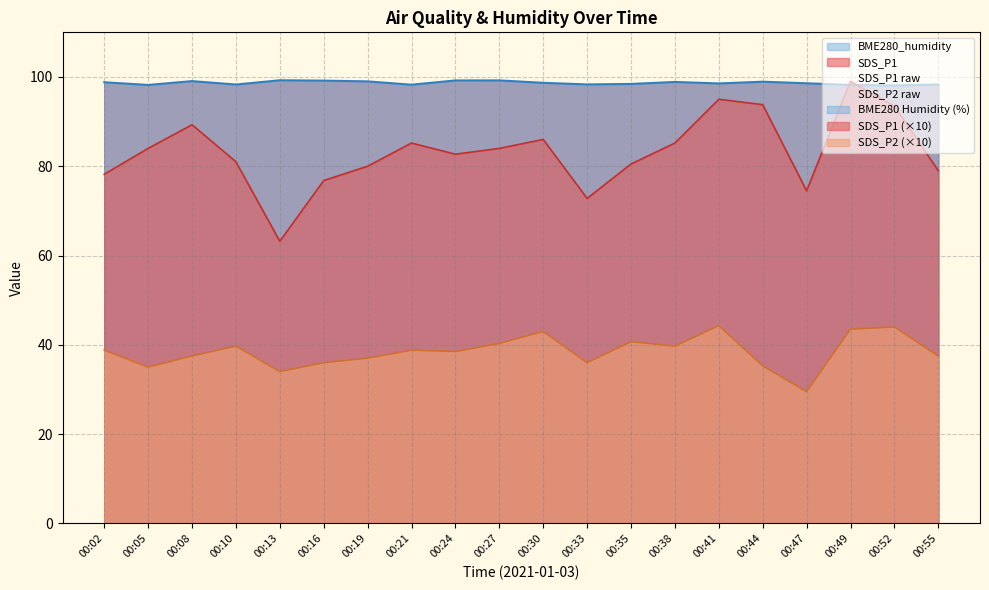

How many times do BME280_humidity and SDS_P1 cross each other?

2